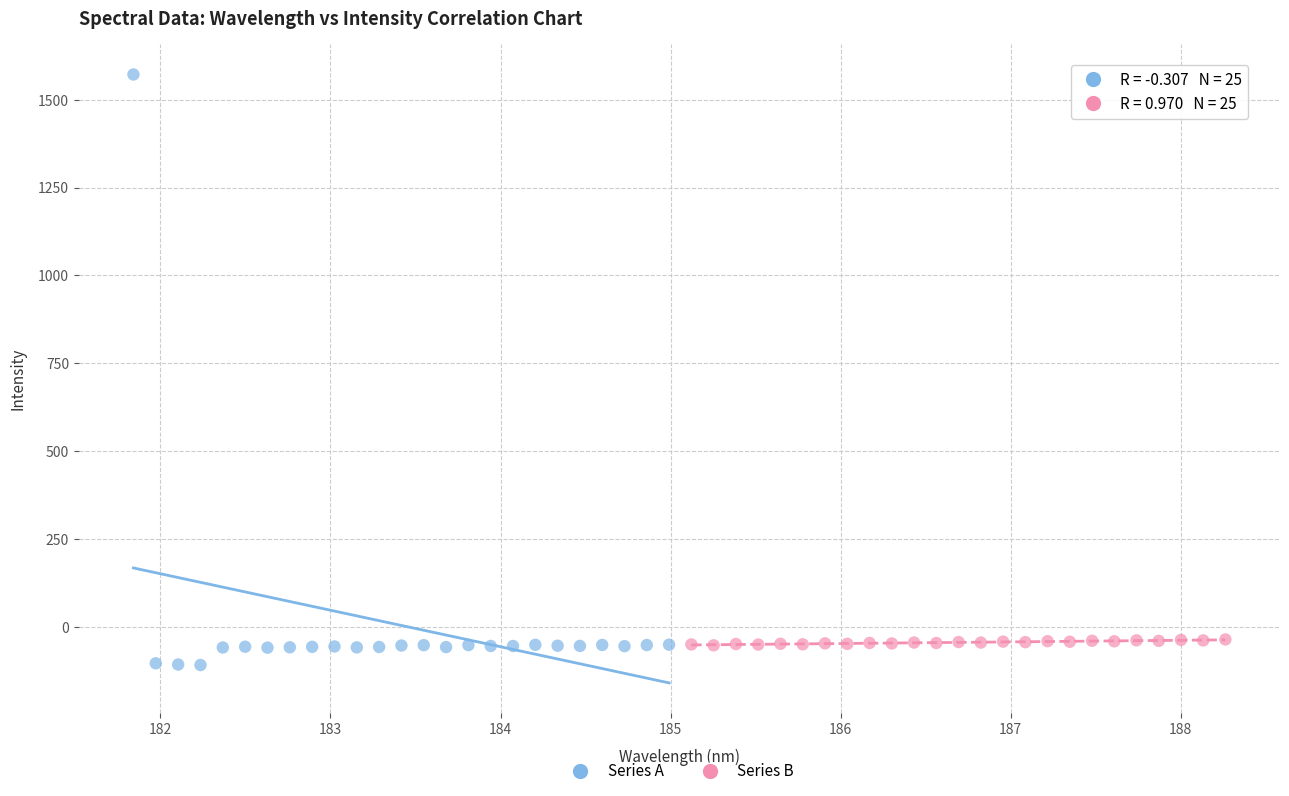

Which series has the largest Y range (max minus min)?

Series A